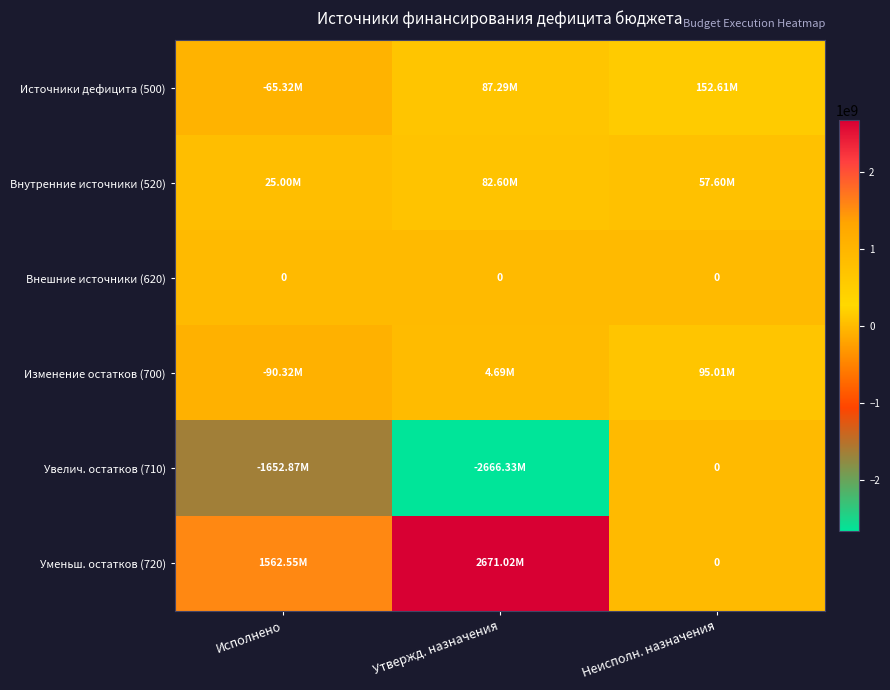

What is the sum of all Изменение остатков (700) values?

9381756.9